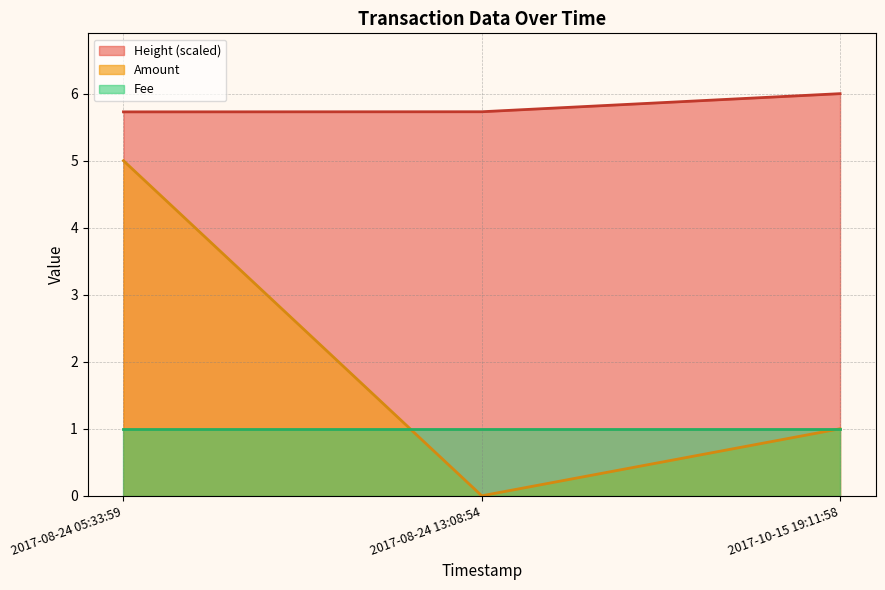

What is the maximum value shown in the chart?

6.0